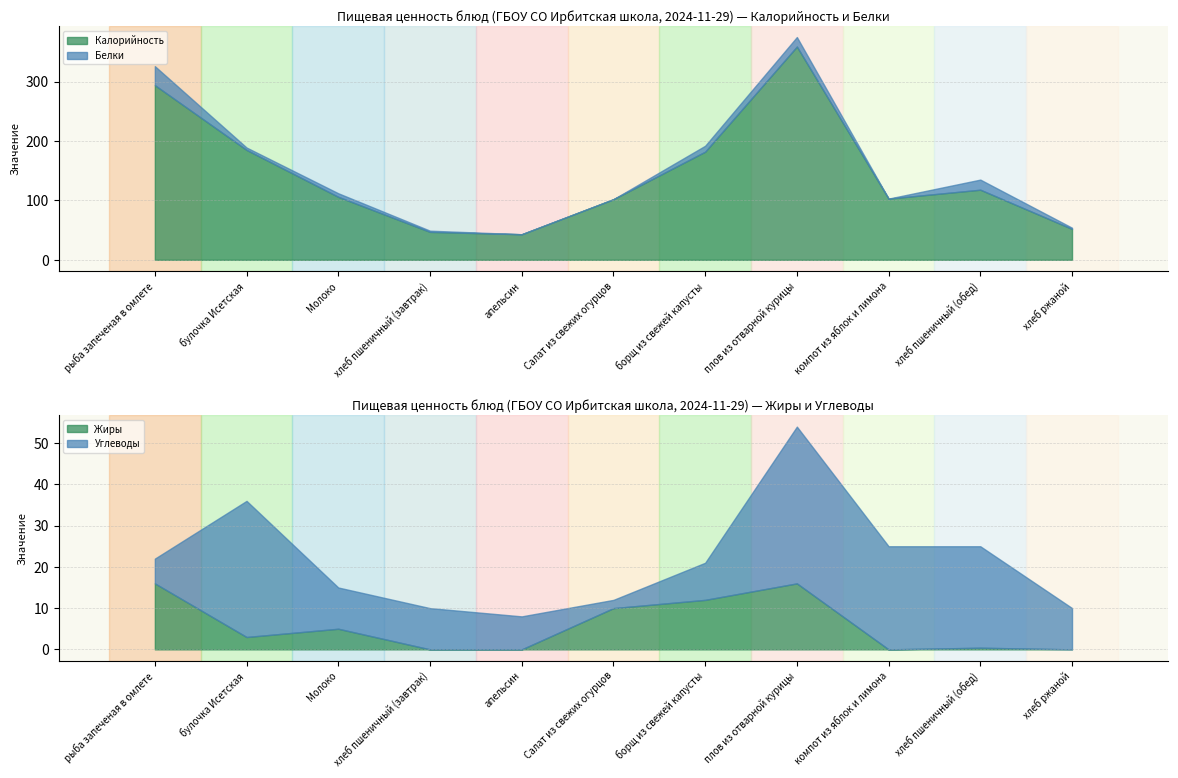

What is the minimum value for Калорийность?

43.0